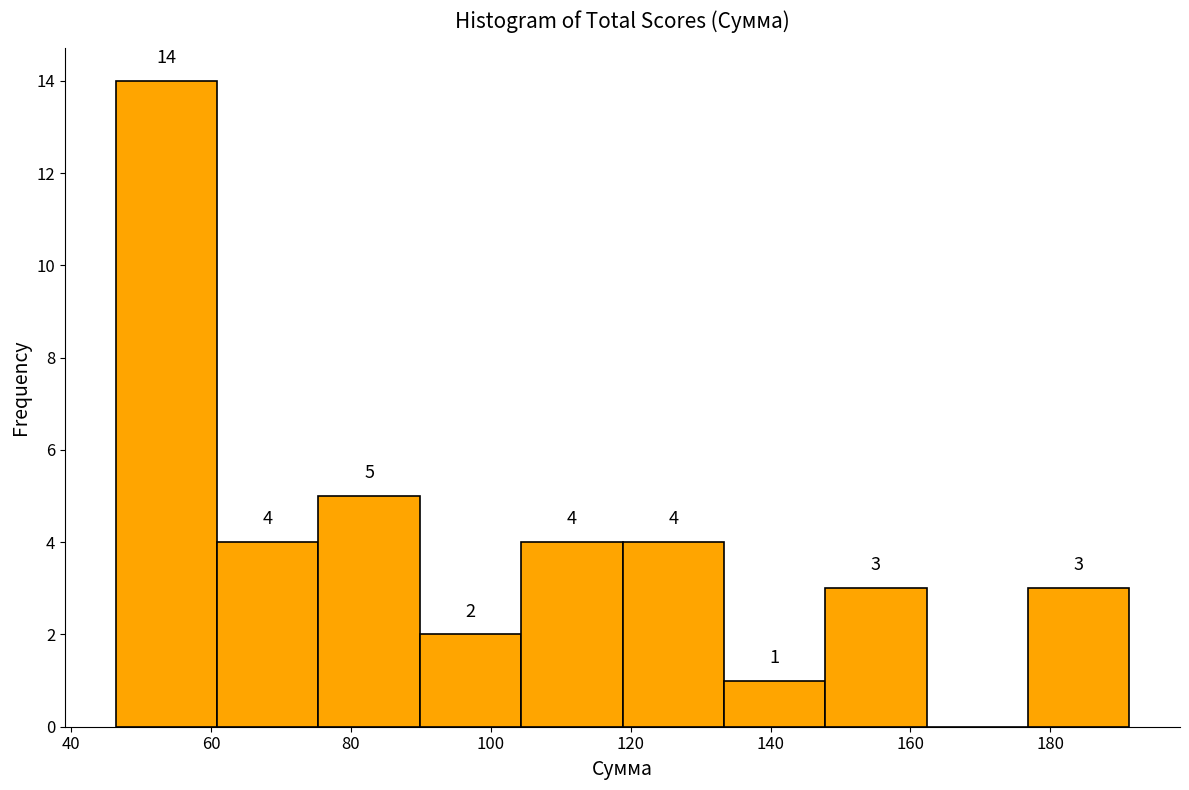

Which range on the x-axis has the tallest bar?

46 to 60